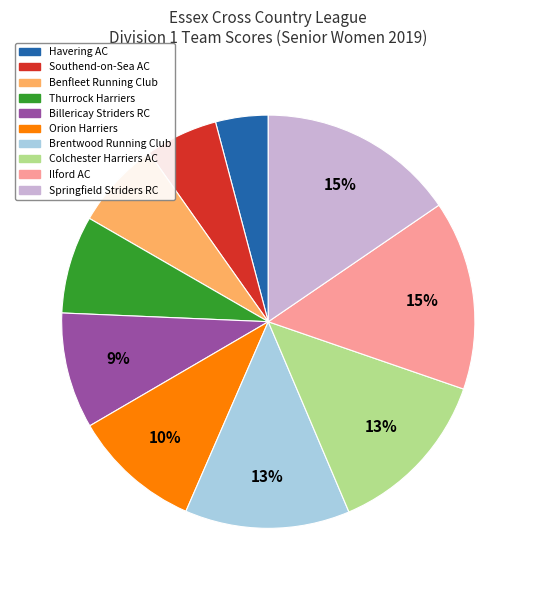

Does Springfield Striders RC represent more than half of the total?

No